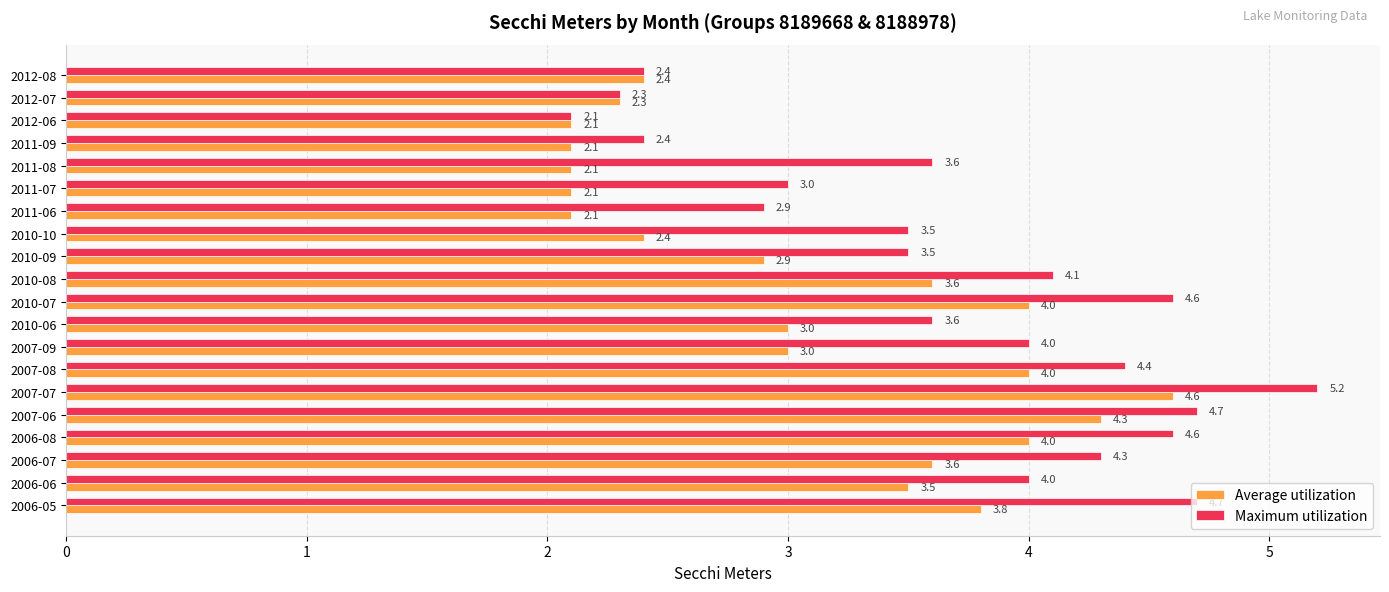

What is the difference between the second highest and second lowest values in the Maximum utilization series?

2.4